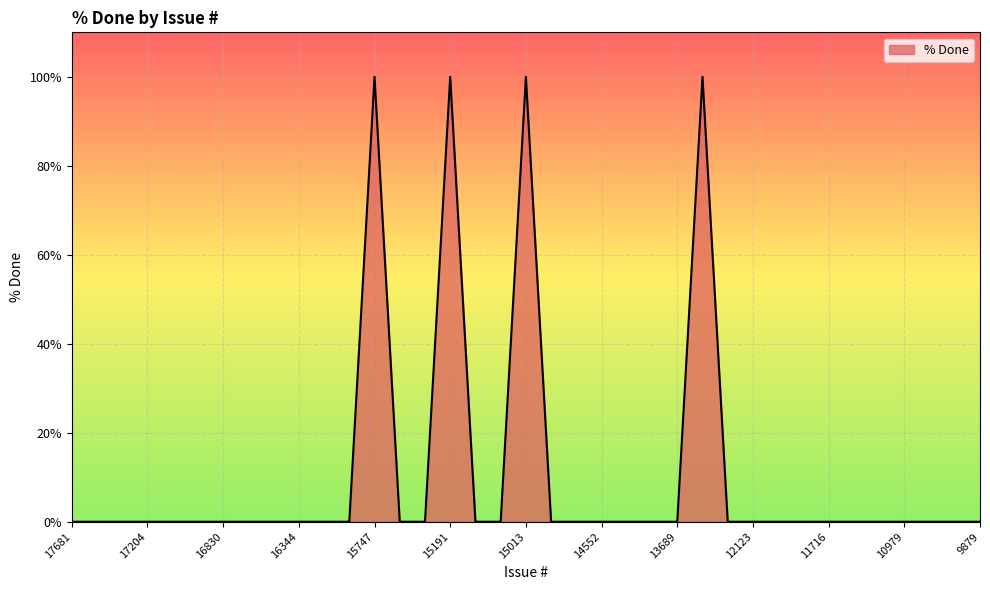

What is the difference between the maximum and minimum values?

100